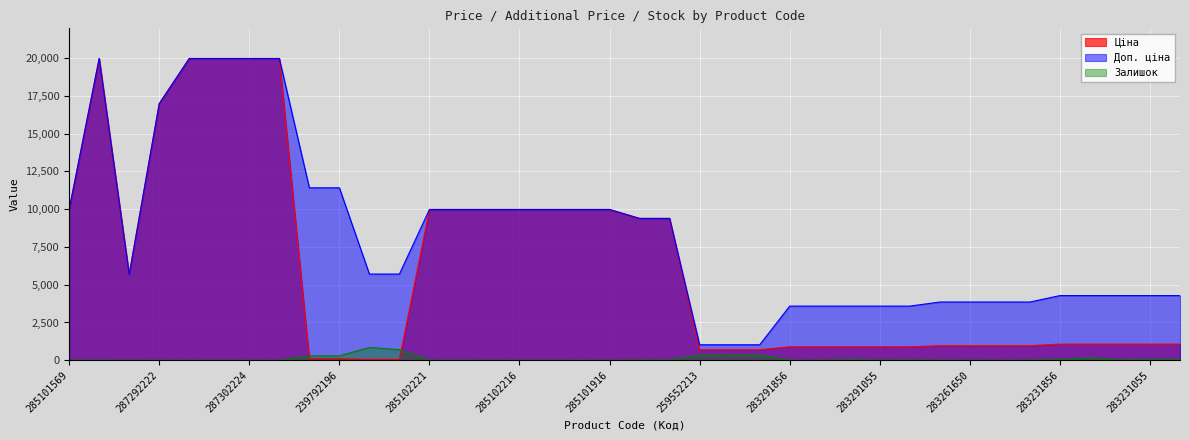

The Ціна series shows 1095.7 at 259552213. True or false?

False